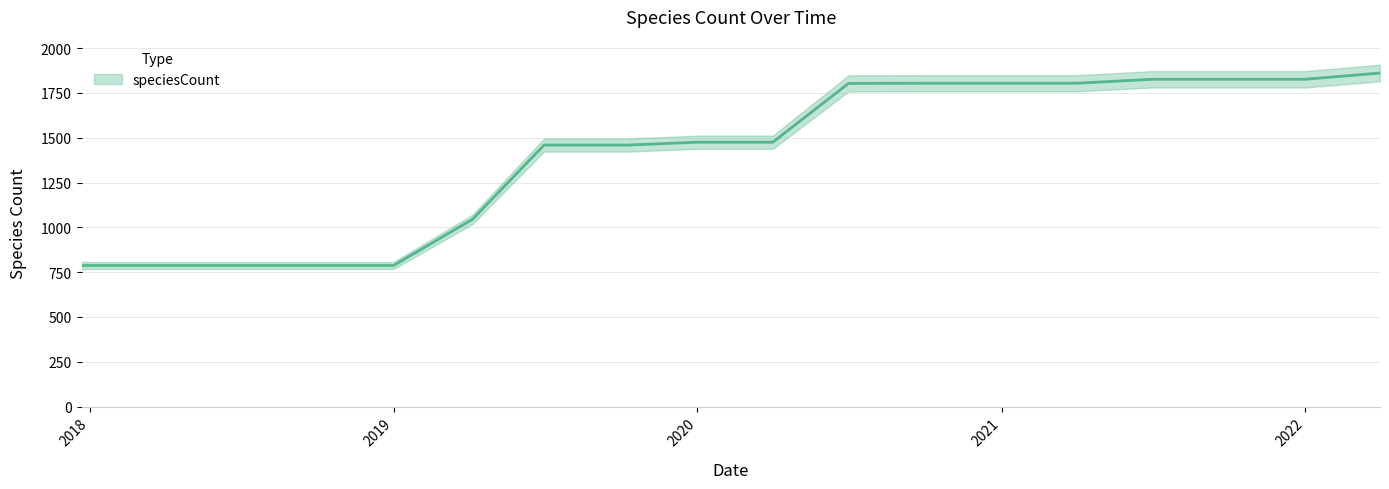

Rank the categories by value from highest to lowest.

2022-04-01, 2021-07-01, 2021-10-01, 2022-01-01, 2020-10-01, 2021-01-01, 2021-04-01, 2020-07-01, 2020-01-01, 2020-04-01, 2019-07-01, 2019-10-09, 2019-04-06, 2017-12-22, 2018-04-09, 2018-07-11, 2018-09-28, 2019-01-01